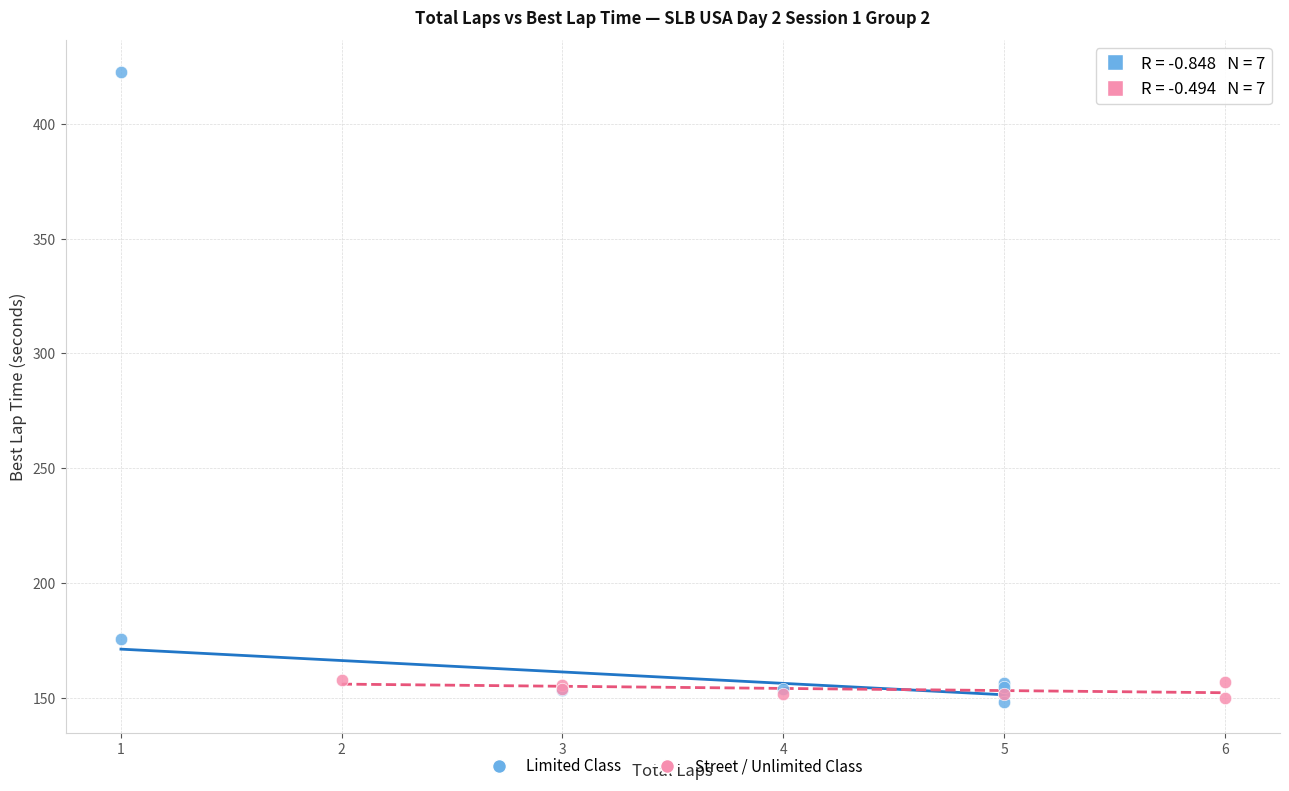

What are all the series names shown in the legend?

Limited Class, Street / Unlimited Class